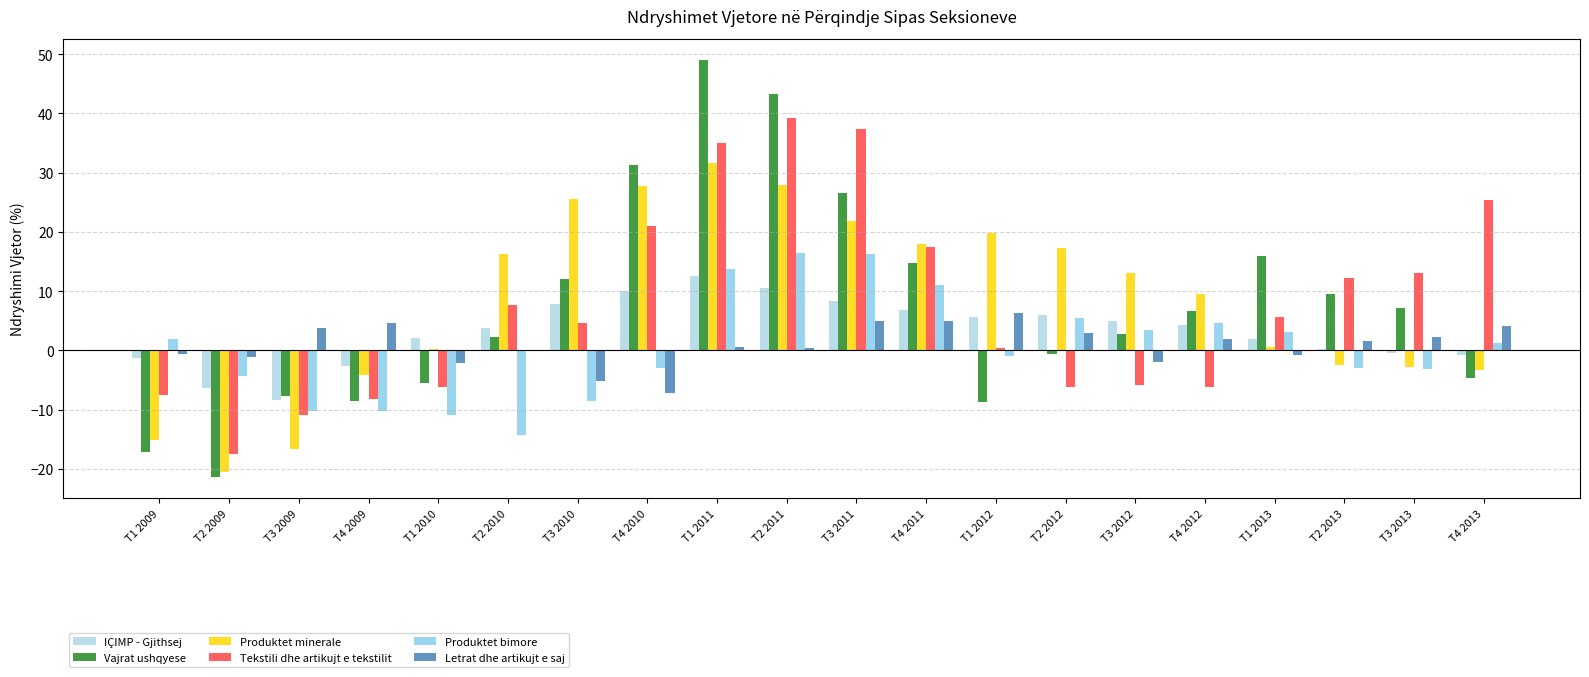

What is the sum of all Letrat dhe artikujt e saj values?

19.5